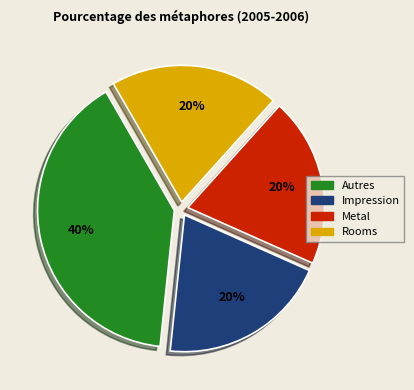

Is there a majority slice in this chart?

No